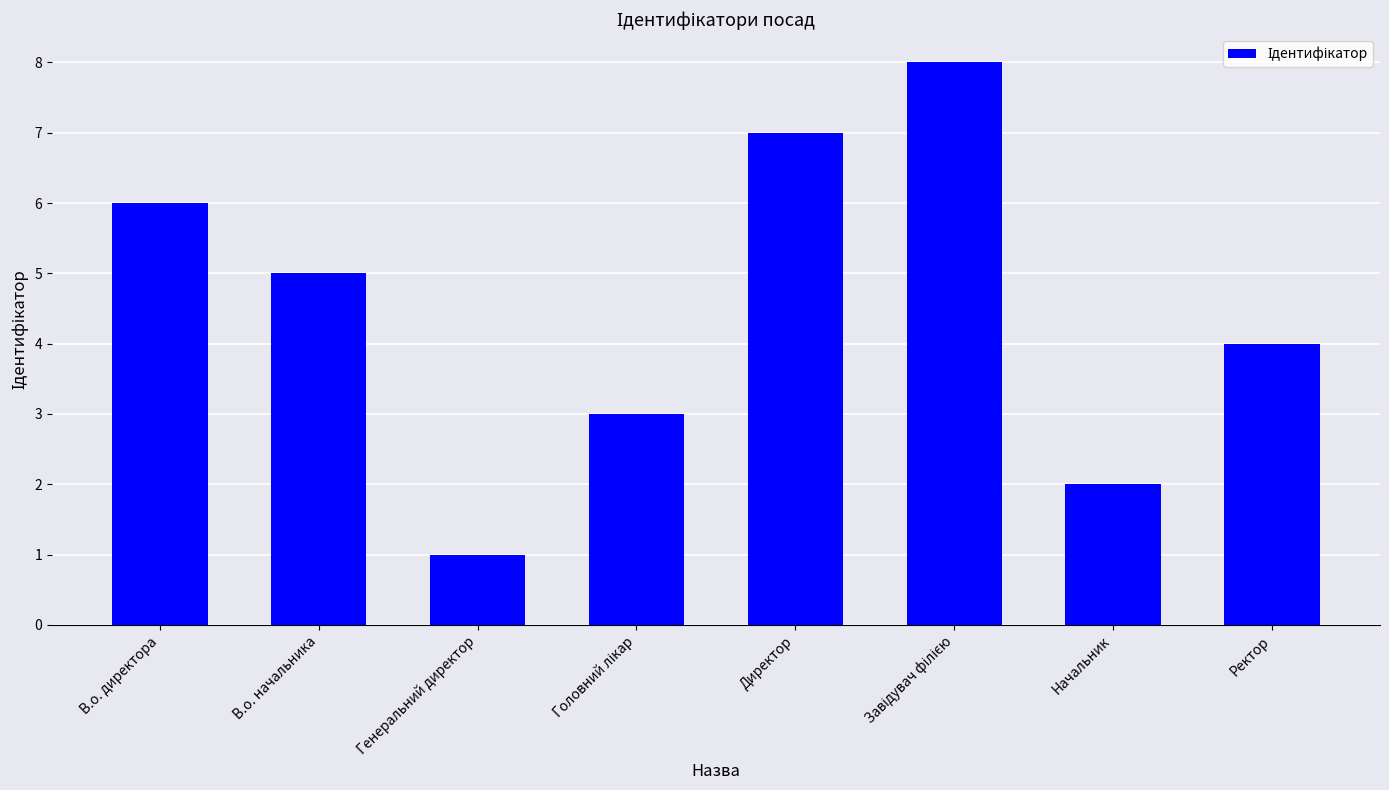

What is the difference between the maximum and minimum values?

7